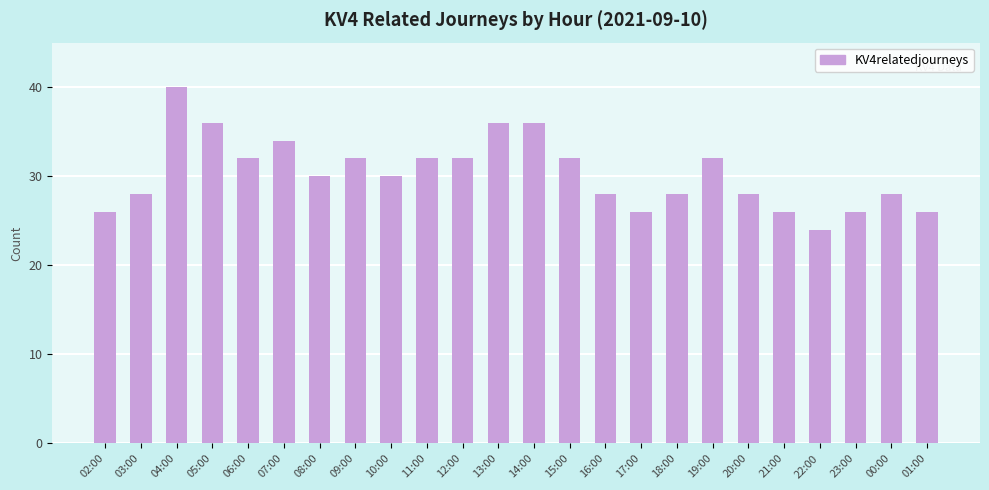

What is the difference between the maximum and minimum values?

16